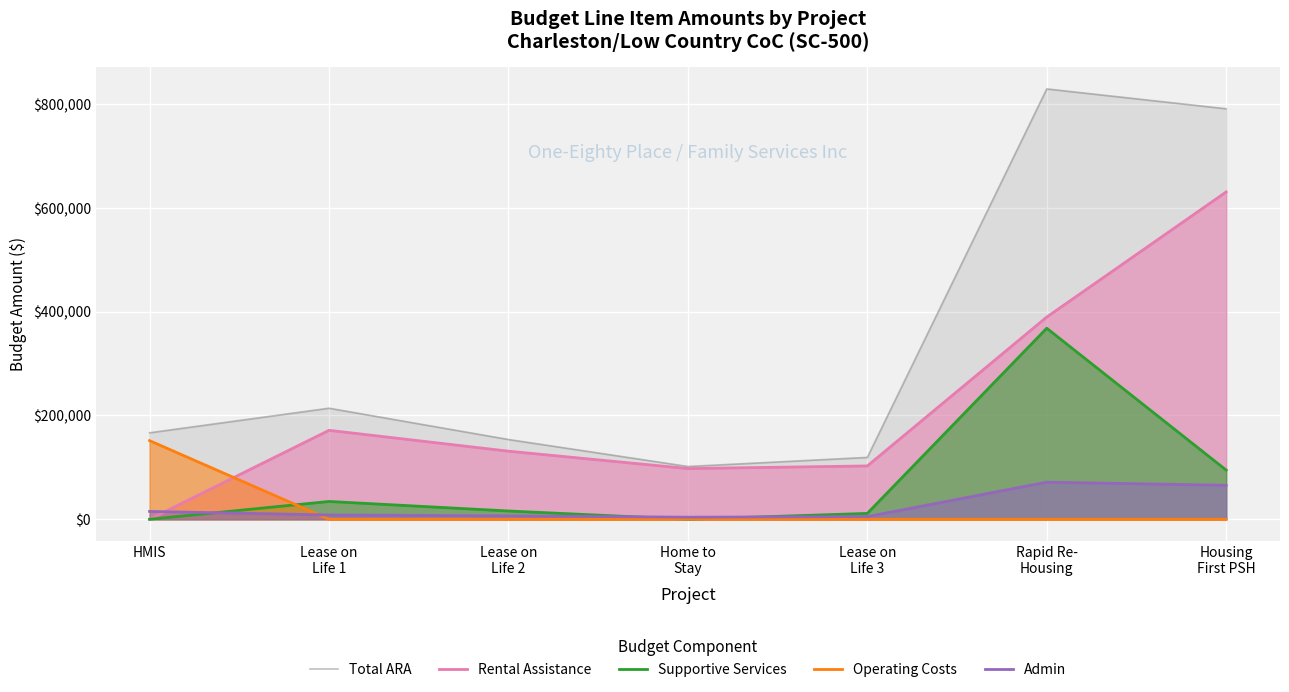

Reading left to right, extract all data points from this chart.

Total ARA: 166620	213966	153690	101691	119181	829072	790853
Rental Assistance: 0	171360	131184	97704	102732	389568	630624
Supportive Services: 0	34315	15952	0	11307	368043	94759
Operating Costs: 151473	0	0	0	0	0	0
Admin: 15147	8291	6554	3987	5142	71461	65470